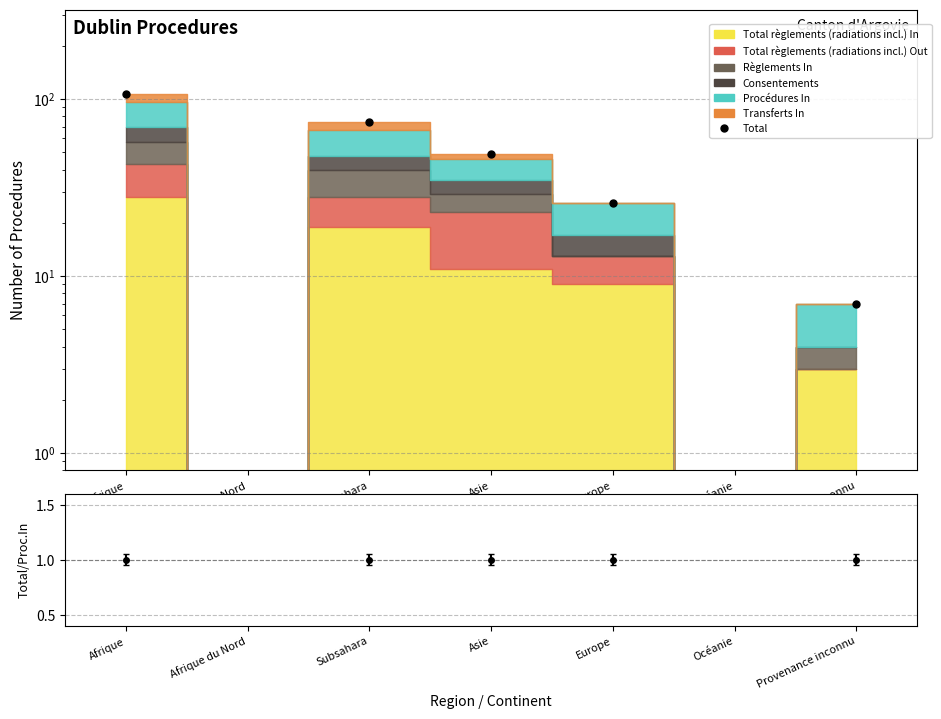

What is the difference between the maximum and minimum values?

107